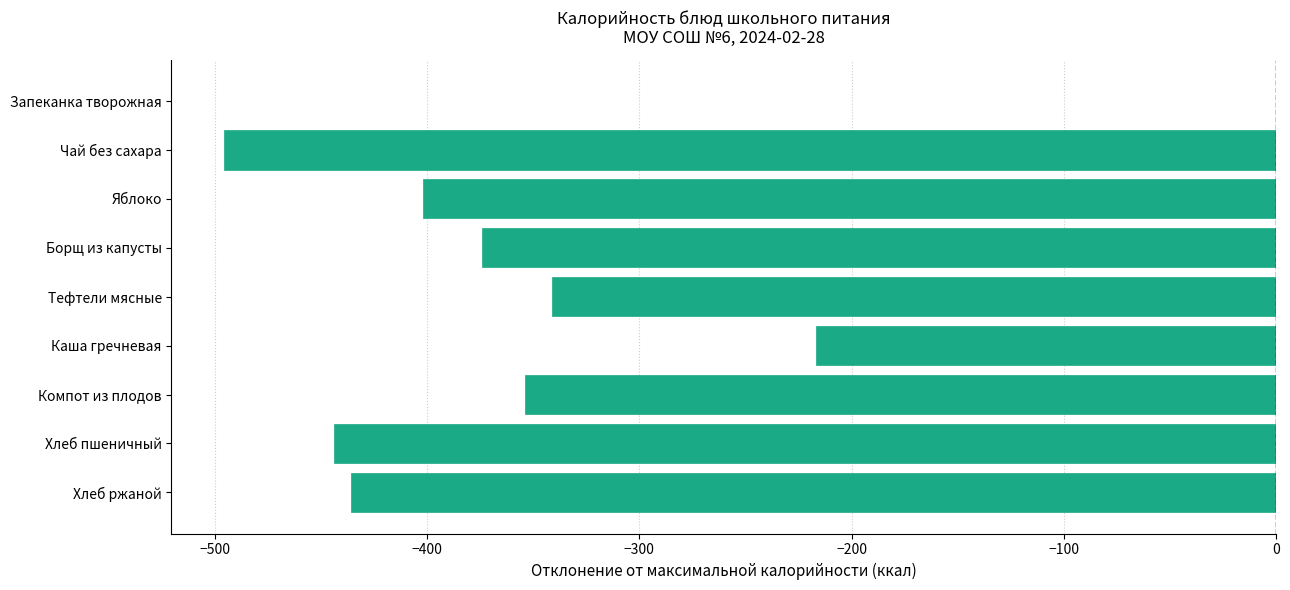

Which category has the highest value across all series?

Запеканка творожная